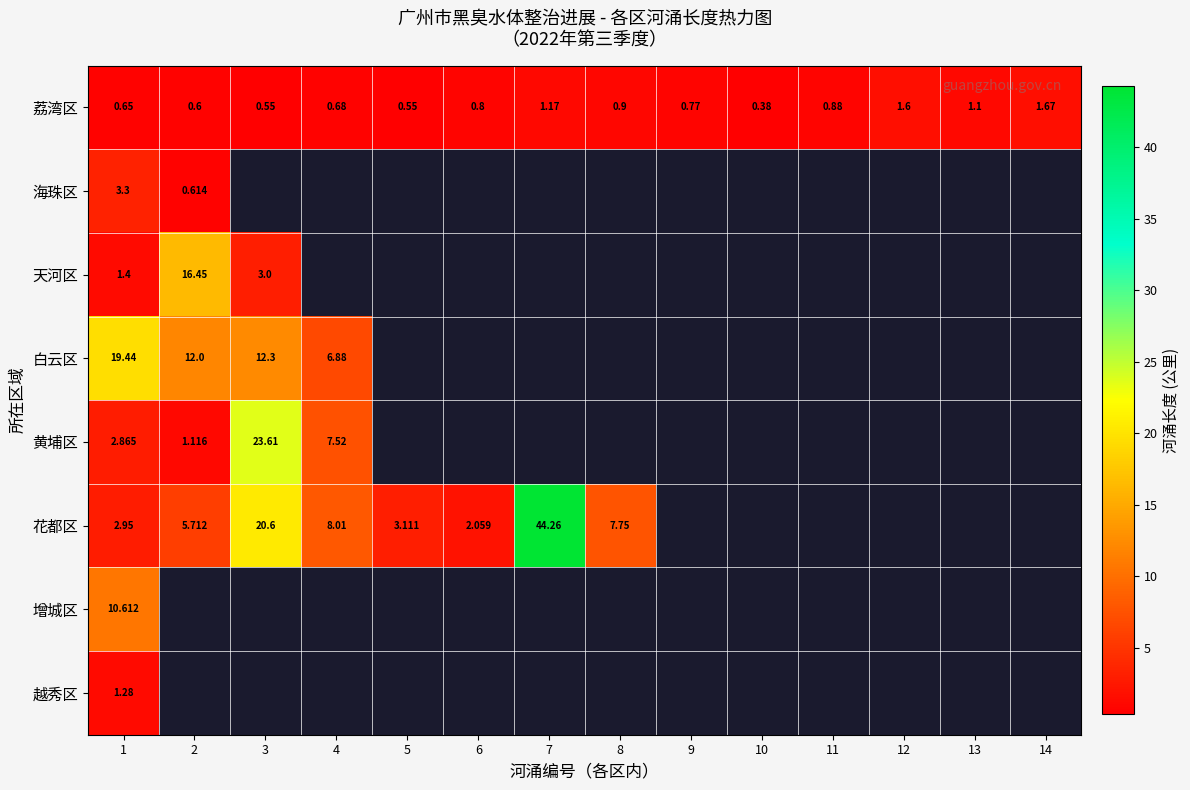

What is the maximum value shown in the chart?

44.3